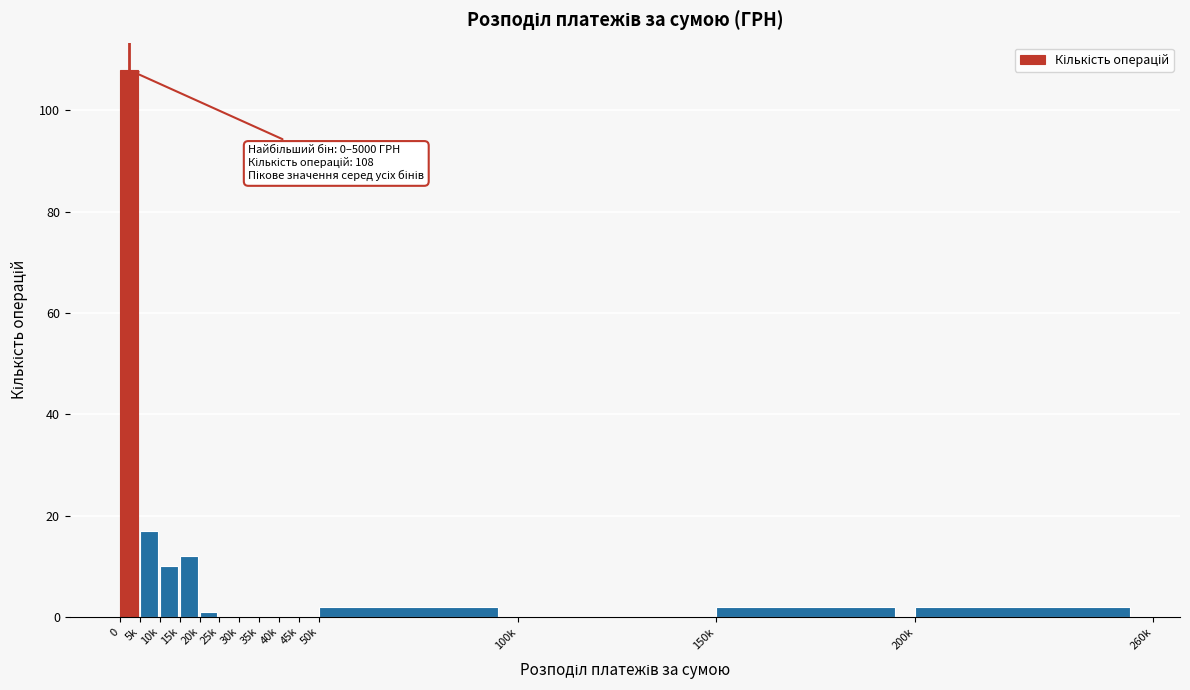

Reading left to right, extract all data points from this chart.

0=108	5k=17	10k=10	15k=12	20k=1	25k=0	30k=0	35k=0	40k=0	45k=0	50k=2	100k=0	150k=2	200k=2